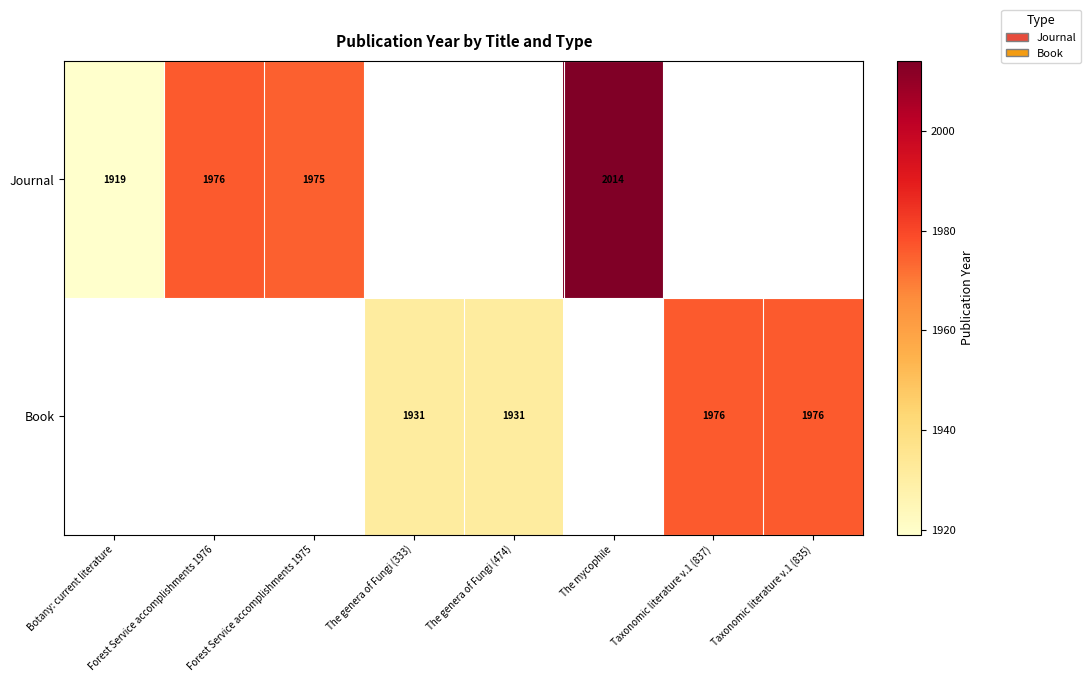

The Book series shows 2875 at The genera of Fungi (474). True or false?

False